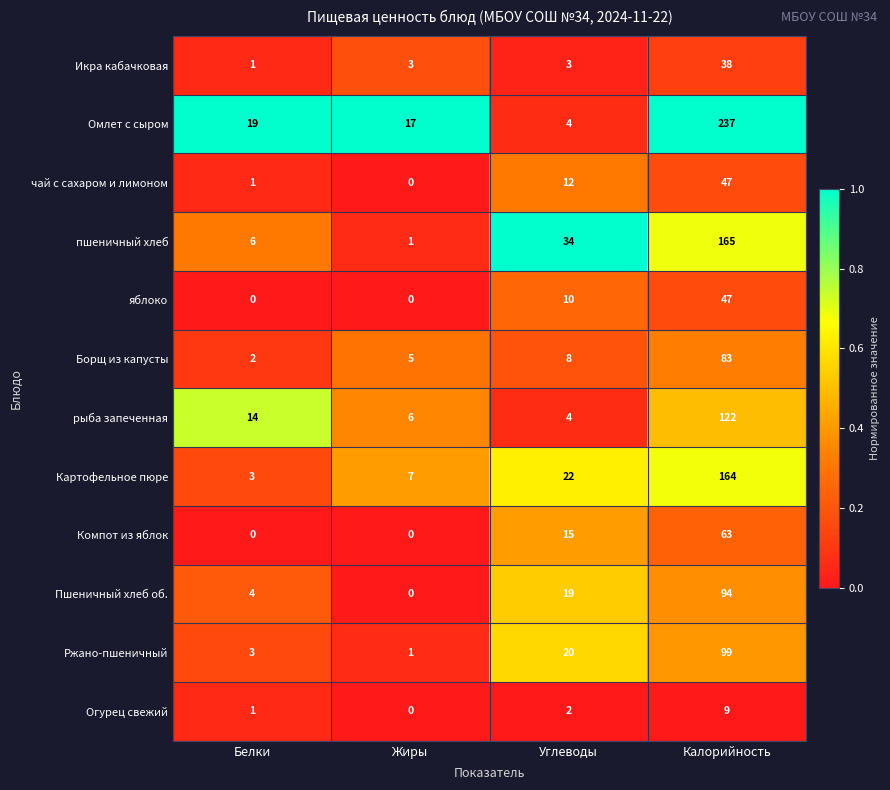

Which series changed the most between Белки and Углеводы?

пшеничный хлеб